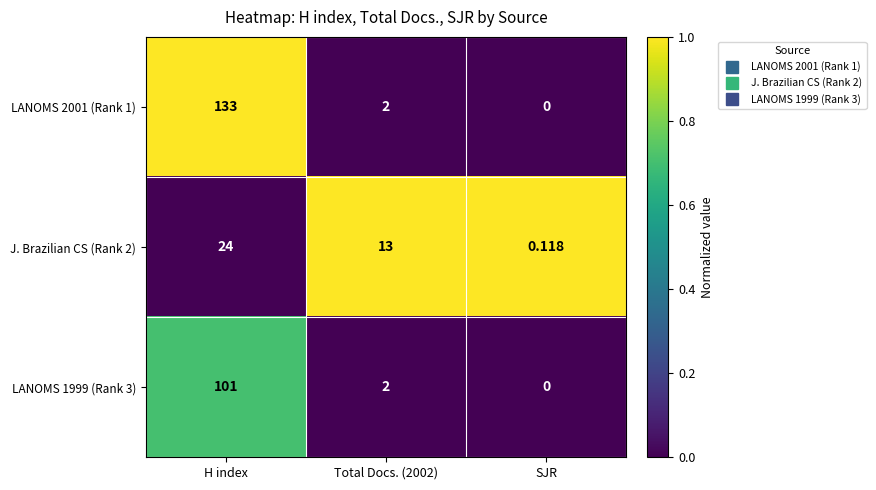

What is the spread (max minus min) of values at Total Docs. (2002)?

11.0